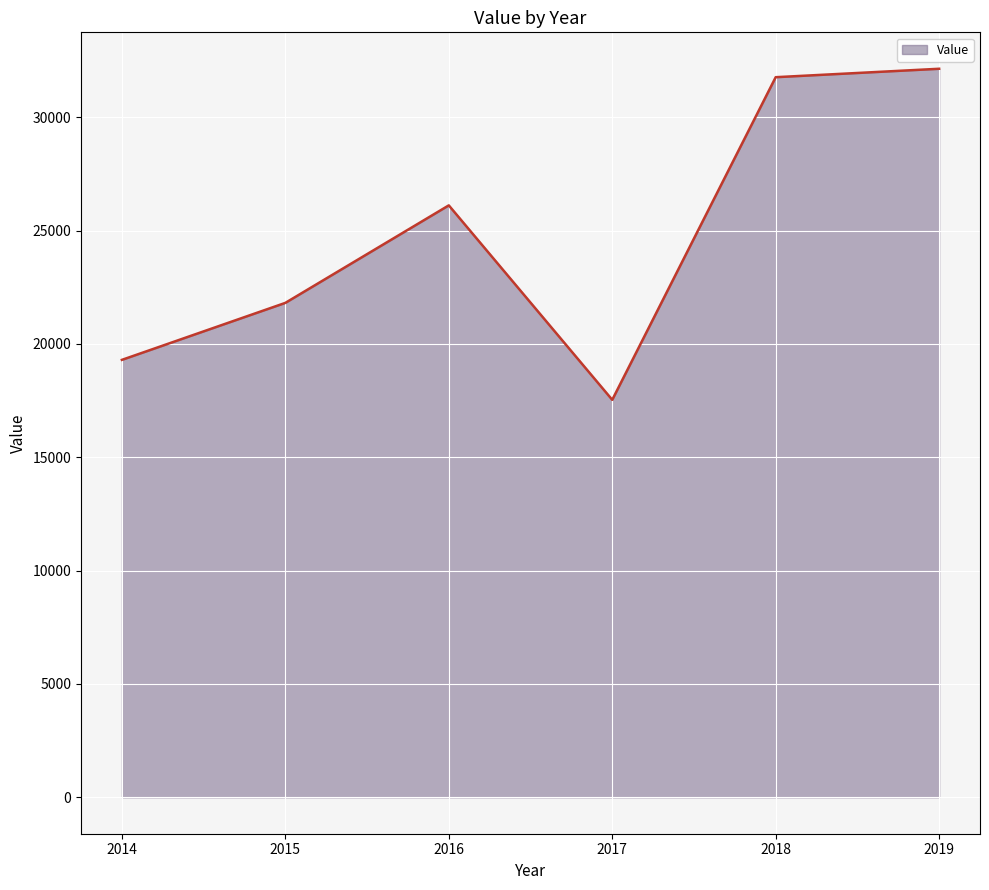

True or false: the data shows 6688 at 2017.

False